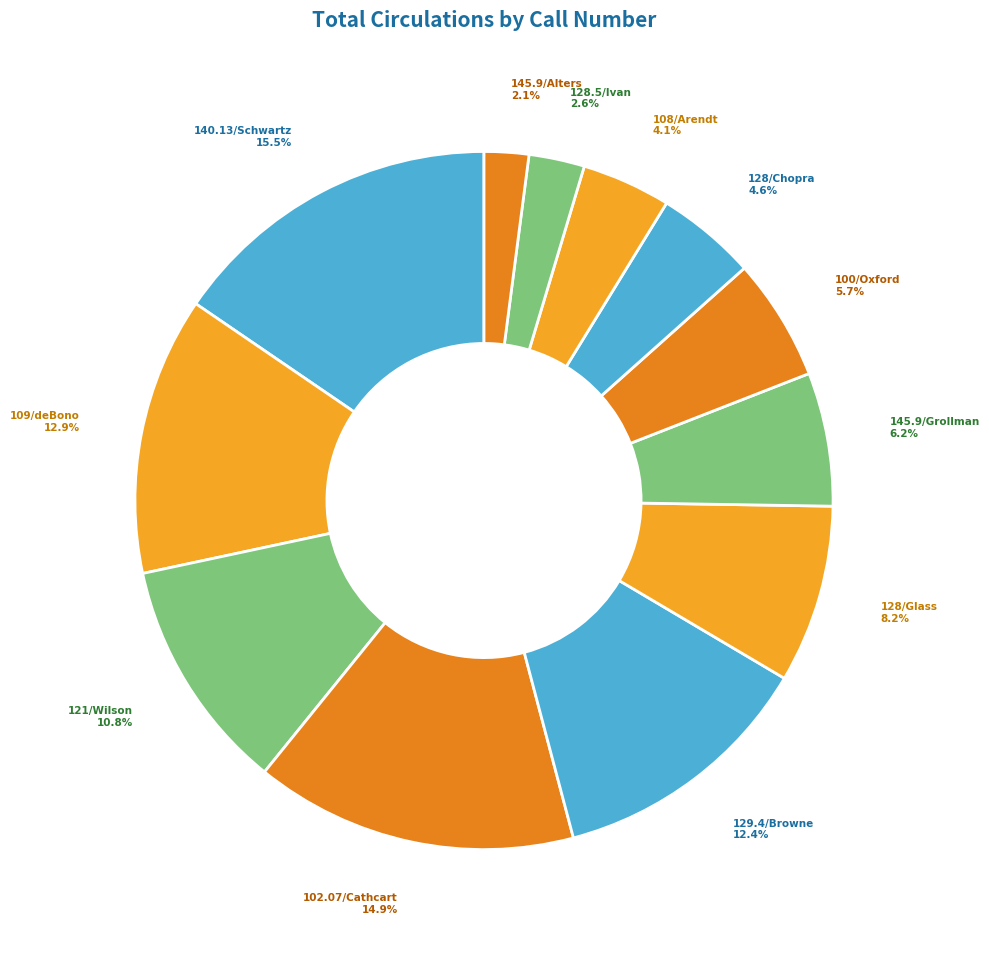

Is there a majority slice in this chart?

No